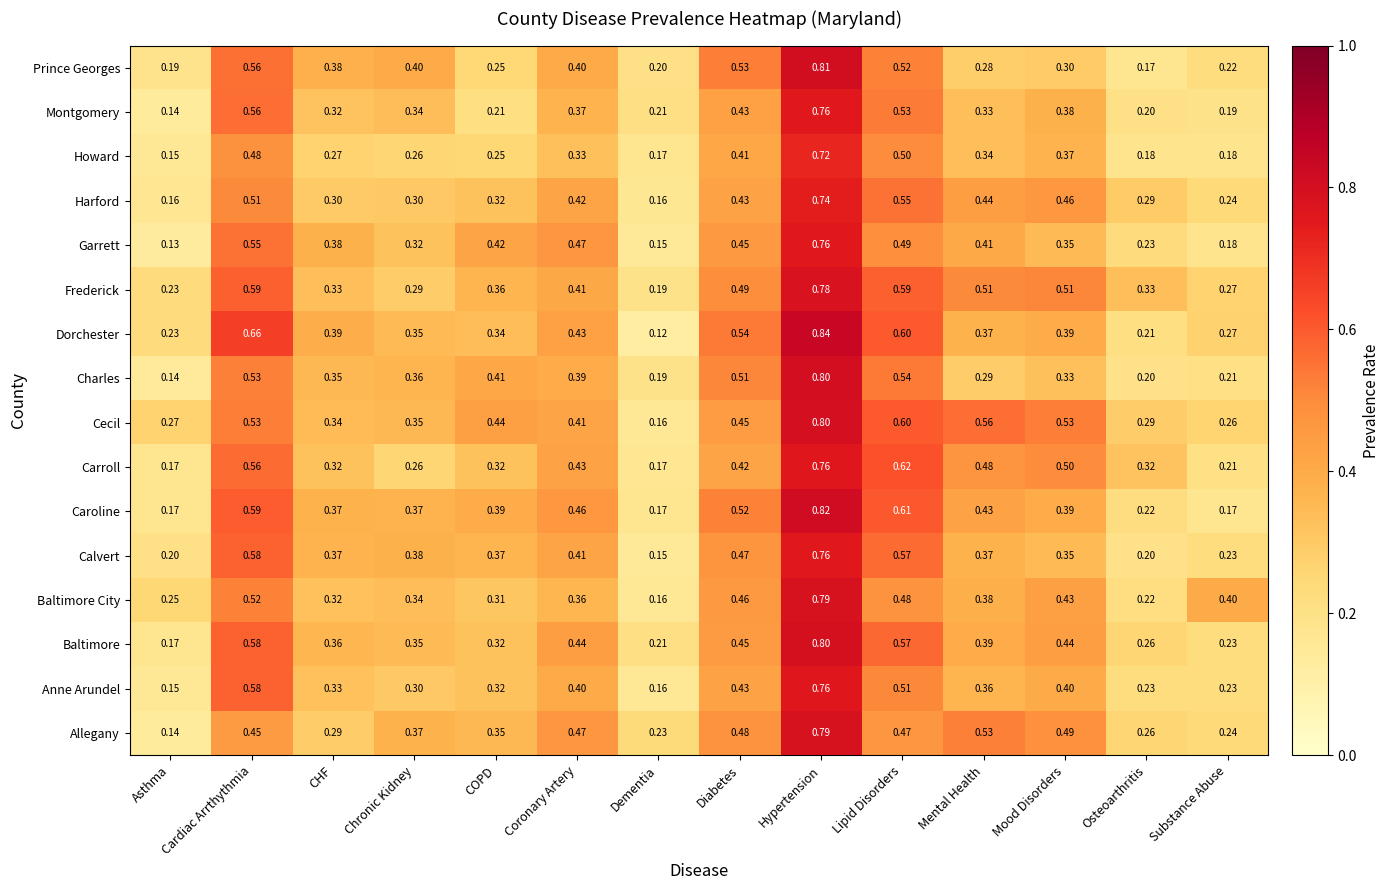

At which category does the chart reach its minimum across all series?

Dementia